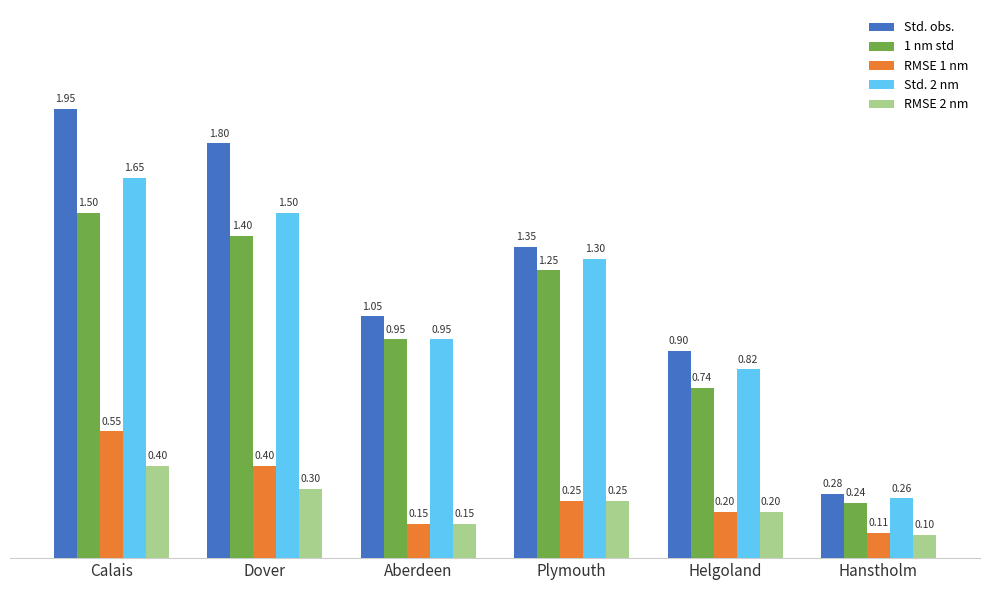

How many series are shown in this chart?

5